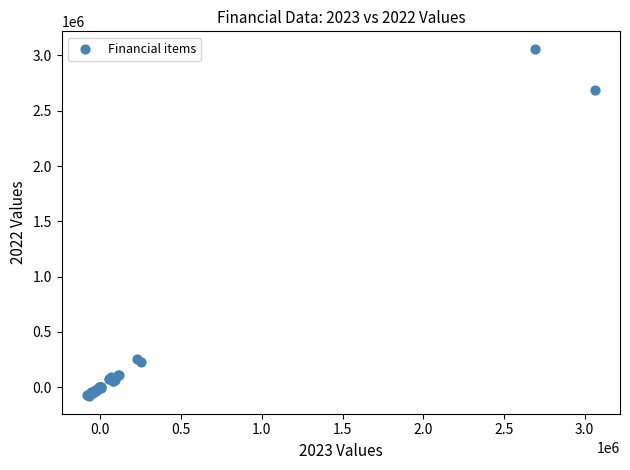

What Y value in the scatter plot is closest to 1489241?

2690039